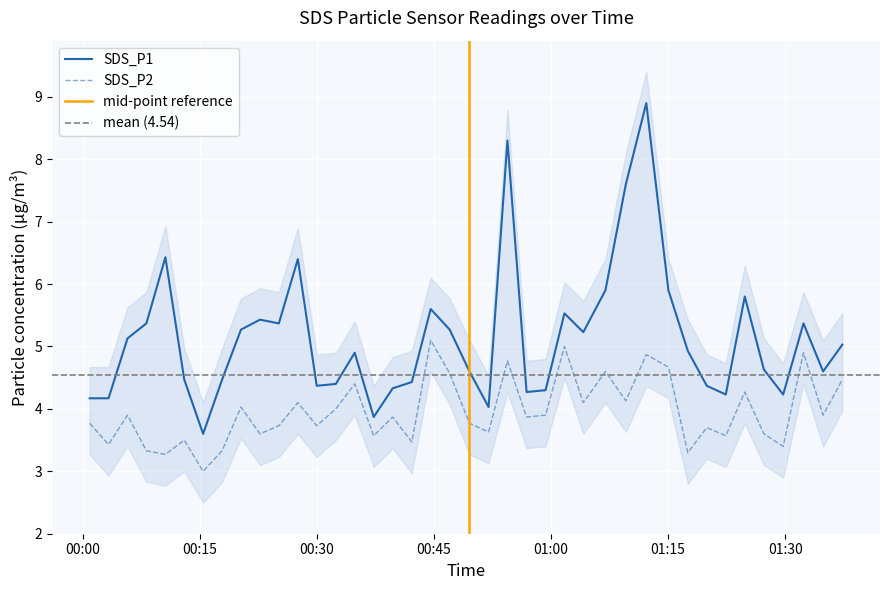

At which category does SDS_P1 reach its first local peak?

2023/08/23 00:10:36